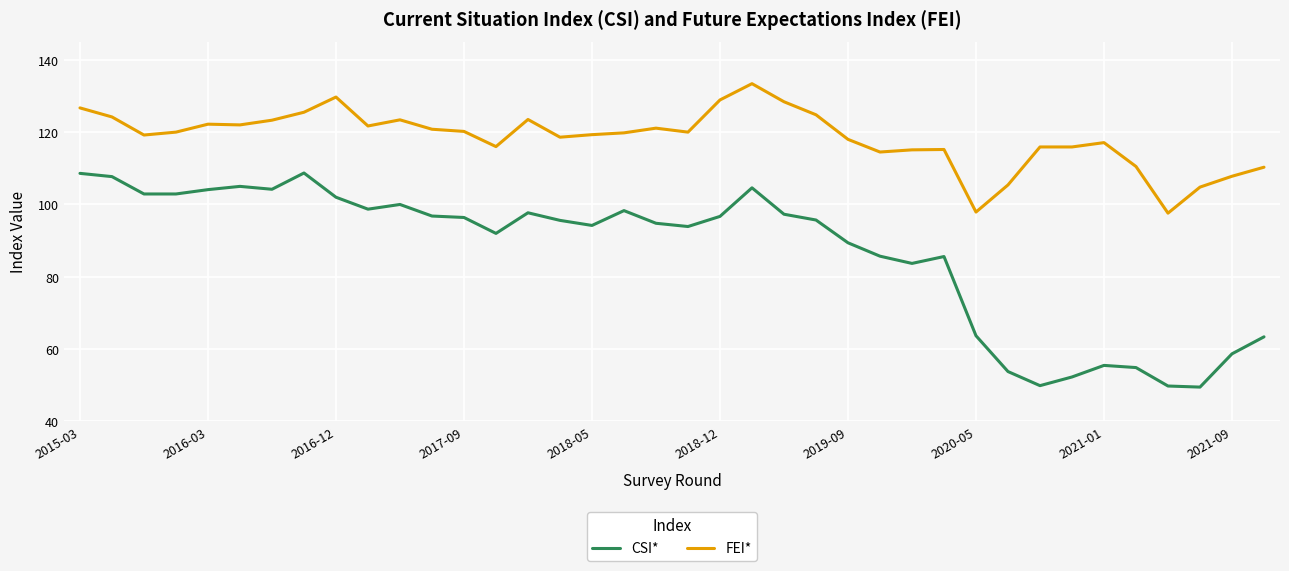

What is the difference between the maximum and minimum values in the FEI* series?

35.8